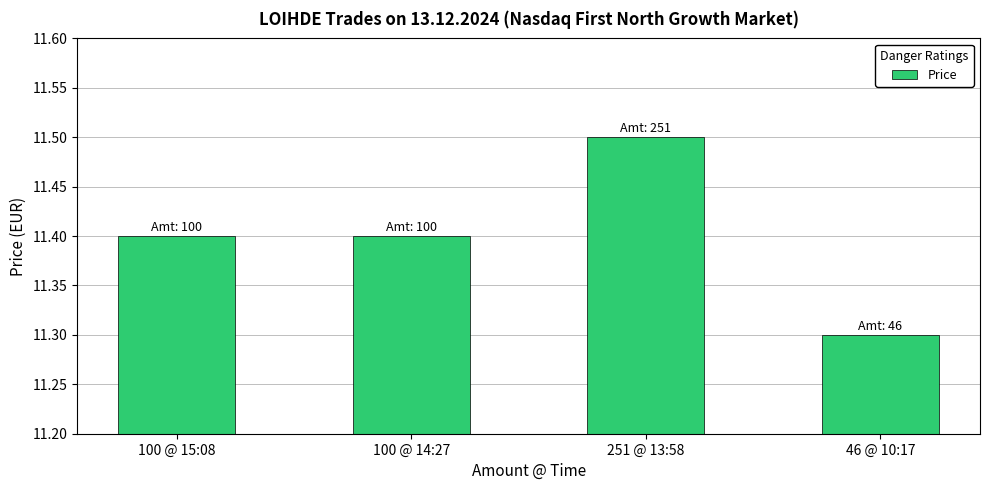

Which has a higher value, 100 @ 14:27 or 46 @ 10:17?

100 @ 14:27